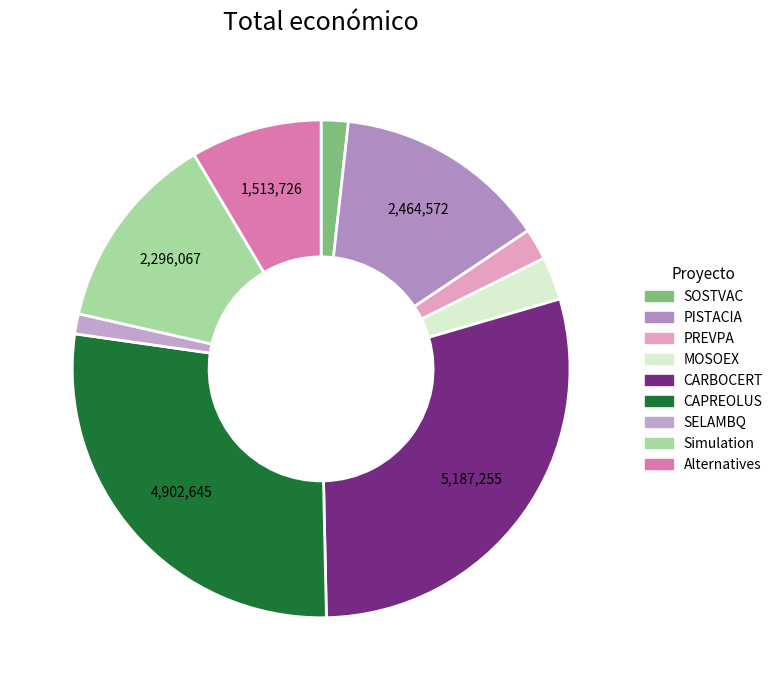

What percentage is the CARBOCERT slice, to the nearest percent?

29%